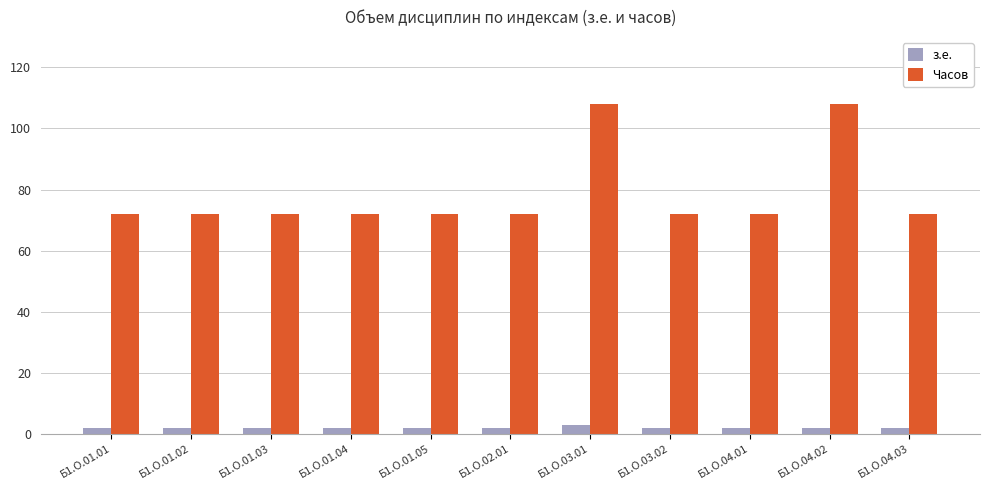

Which series has the widest spread of values?

Часов